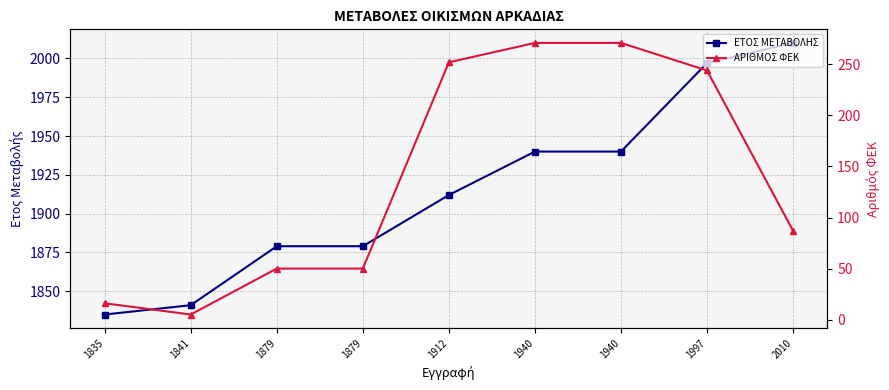

Reading right to left, list all the values displayed in this chart.

ΕΤΟΣ ΜΕΤΑΒΟΛΗΣ: 2010	1997	1940	1940	1912	1879	1879	1841	1835
ΑΡΙΘΜΟΣ ΦΕΚ: 87	244	271	271	252	50	50	5	16